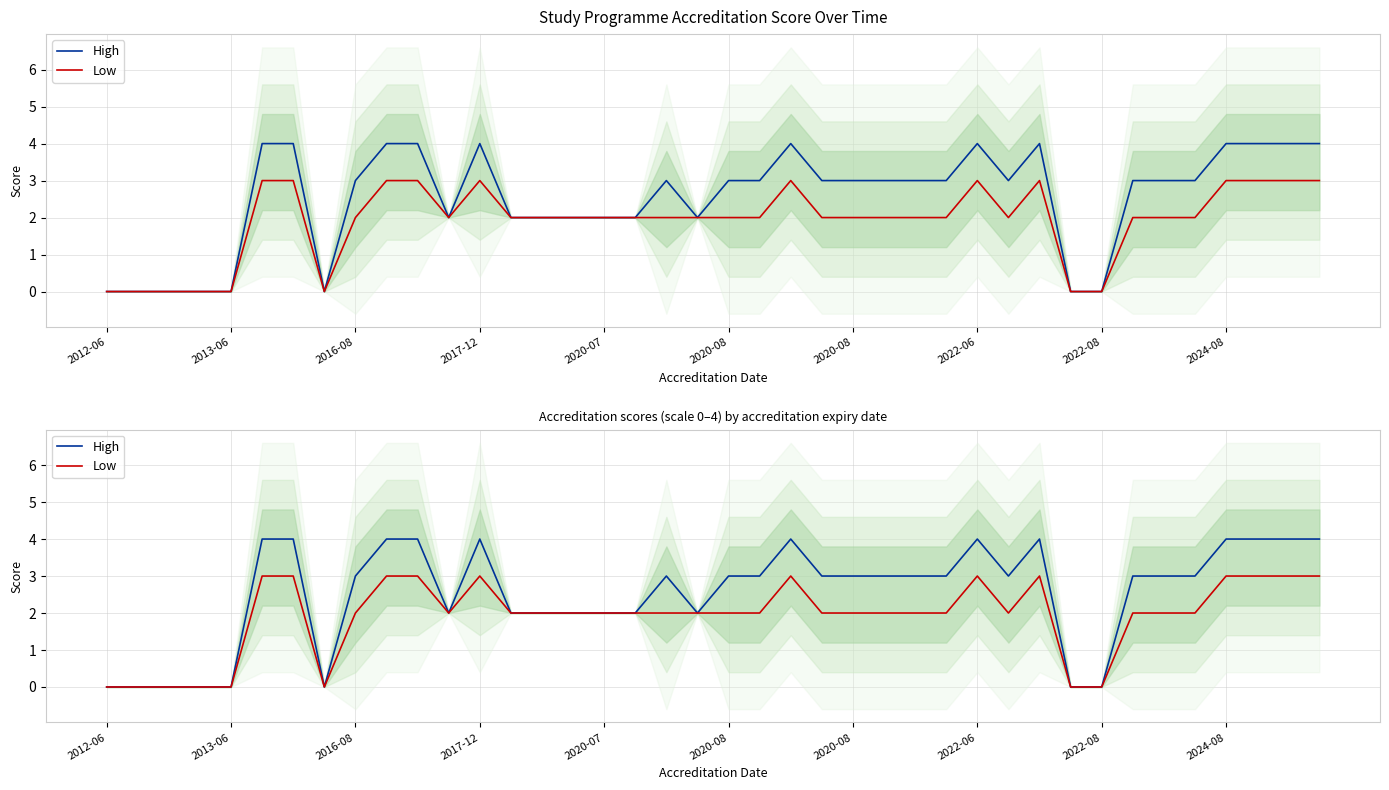

At which category is the sum across all series the highest?

2020-08